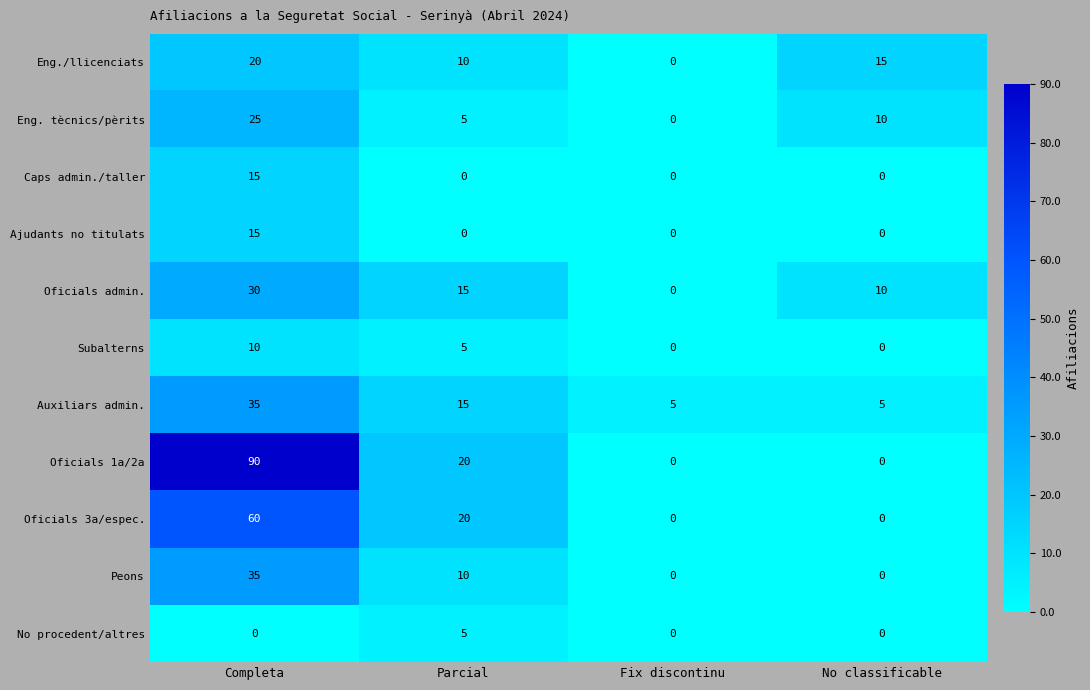

Which series has the largest total across all categories?

Oficials 1a/2a